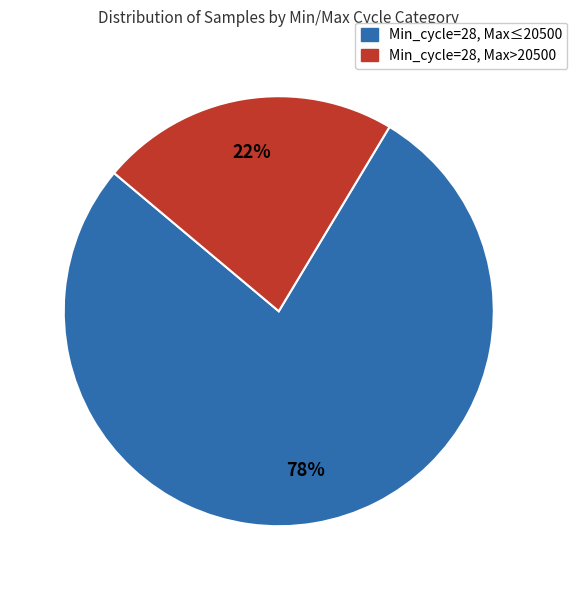

How many segments does this pie chart have?

2